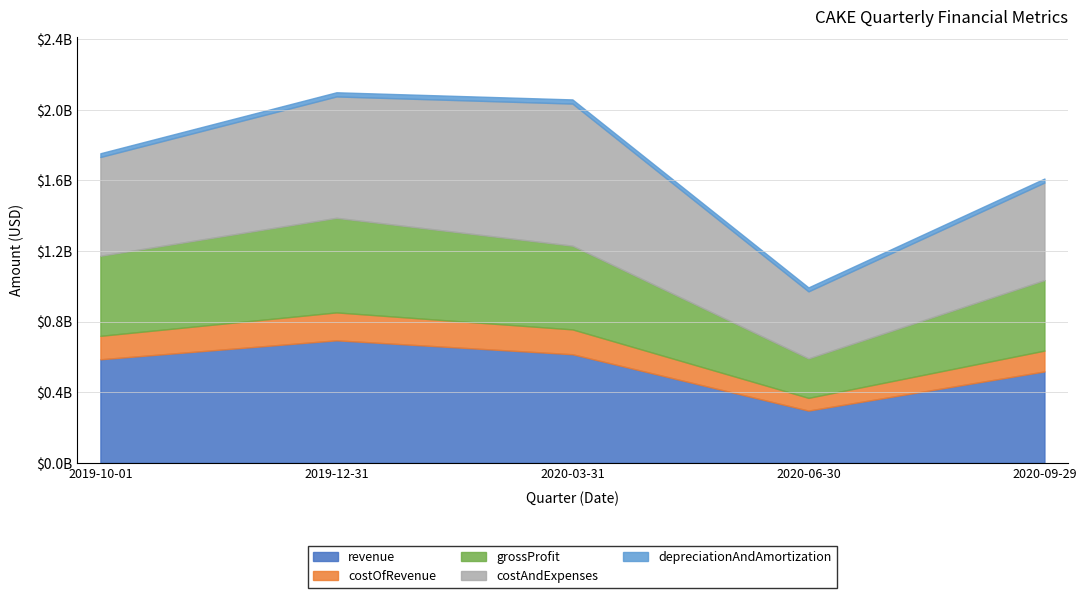

Reading left to right, what are all the values shown in this chart?

revenue: 586536000	694030000	615106000	295851000	517716000
costOfRevenue: 132941000	158217000	140905000	72139000	118093000
grossProfit: 453595000	535813000	474201000	223712000	399623000
costAndExpenses: 559572000	687643000	805164000	379560999	552574000
depreciationAndAmortization: 21342000	23770000	23562000	22590000	22651000